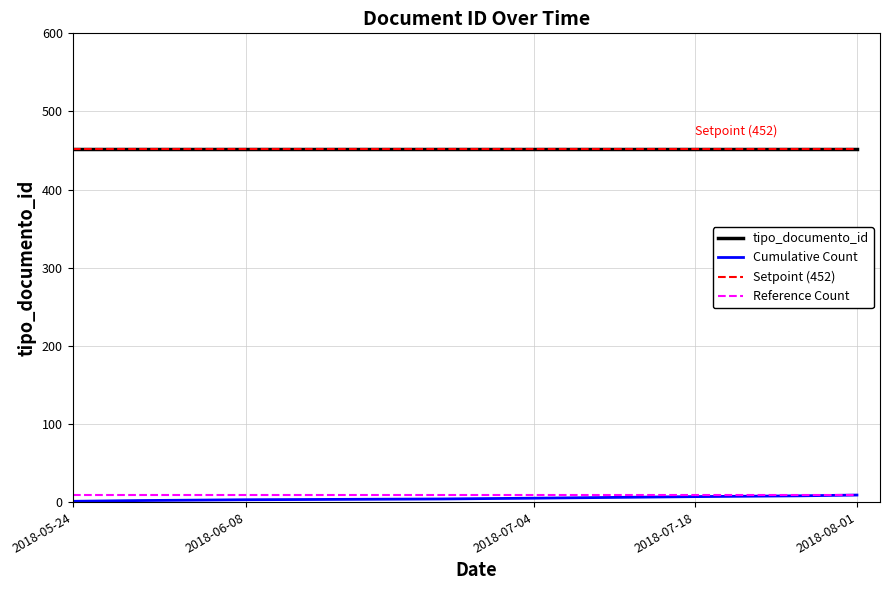

Is this an area chart (filled region under the line)?

No